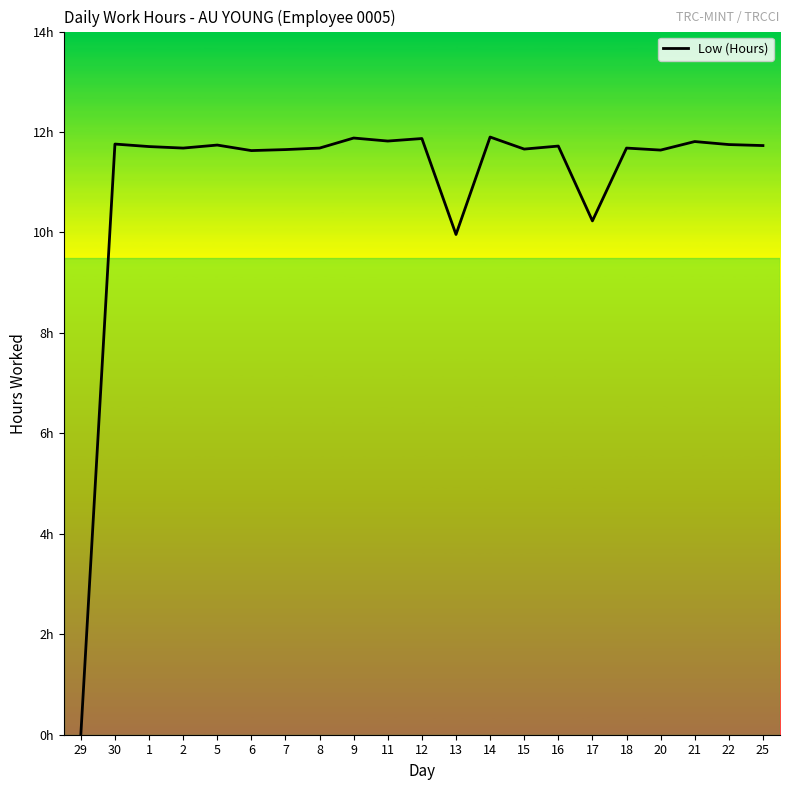

At which label is the value closest to 5?

13